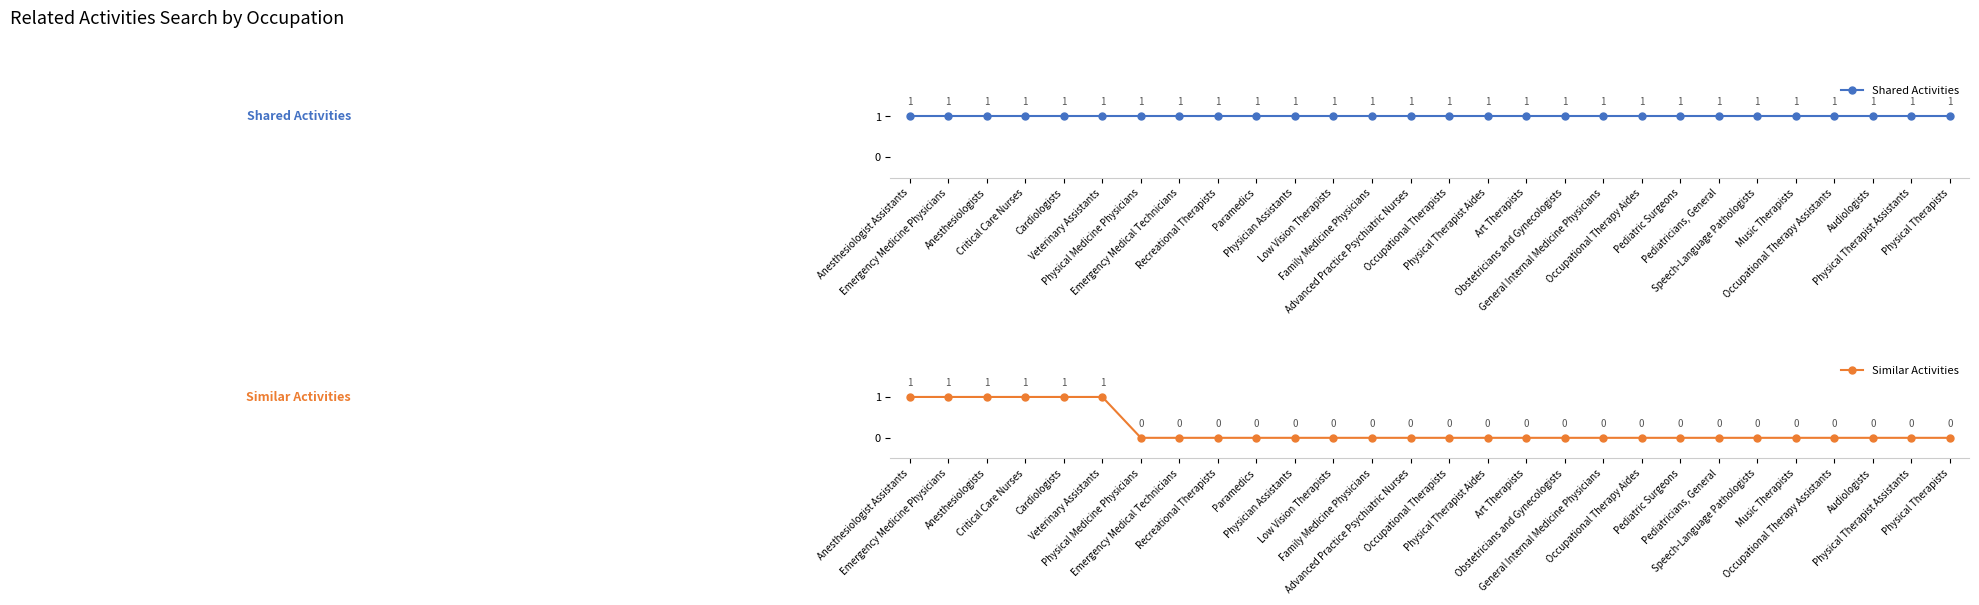

The value of Similar Activities at Physical Medicine Physicians is 0. True or false?

False